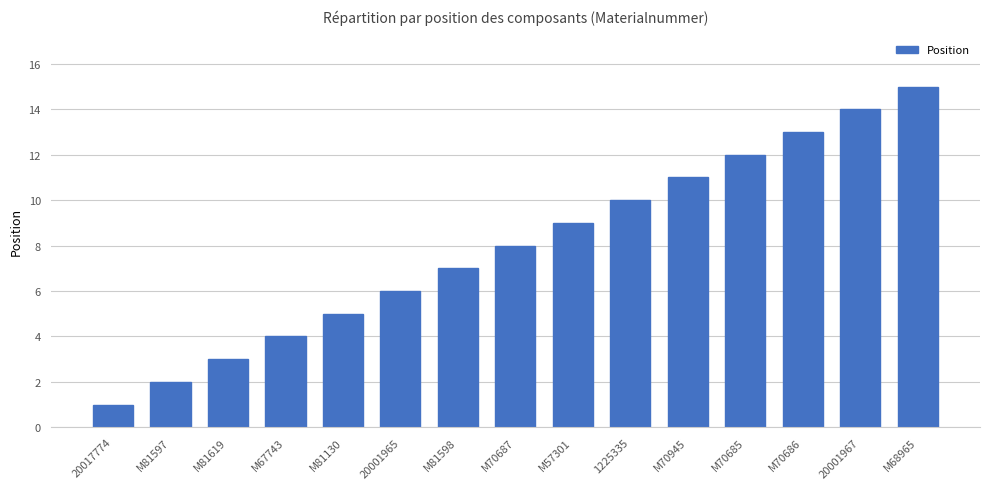

Where is the data nearest to the value 8?

M70687